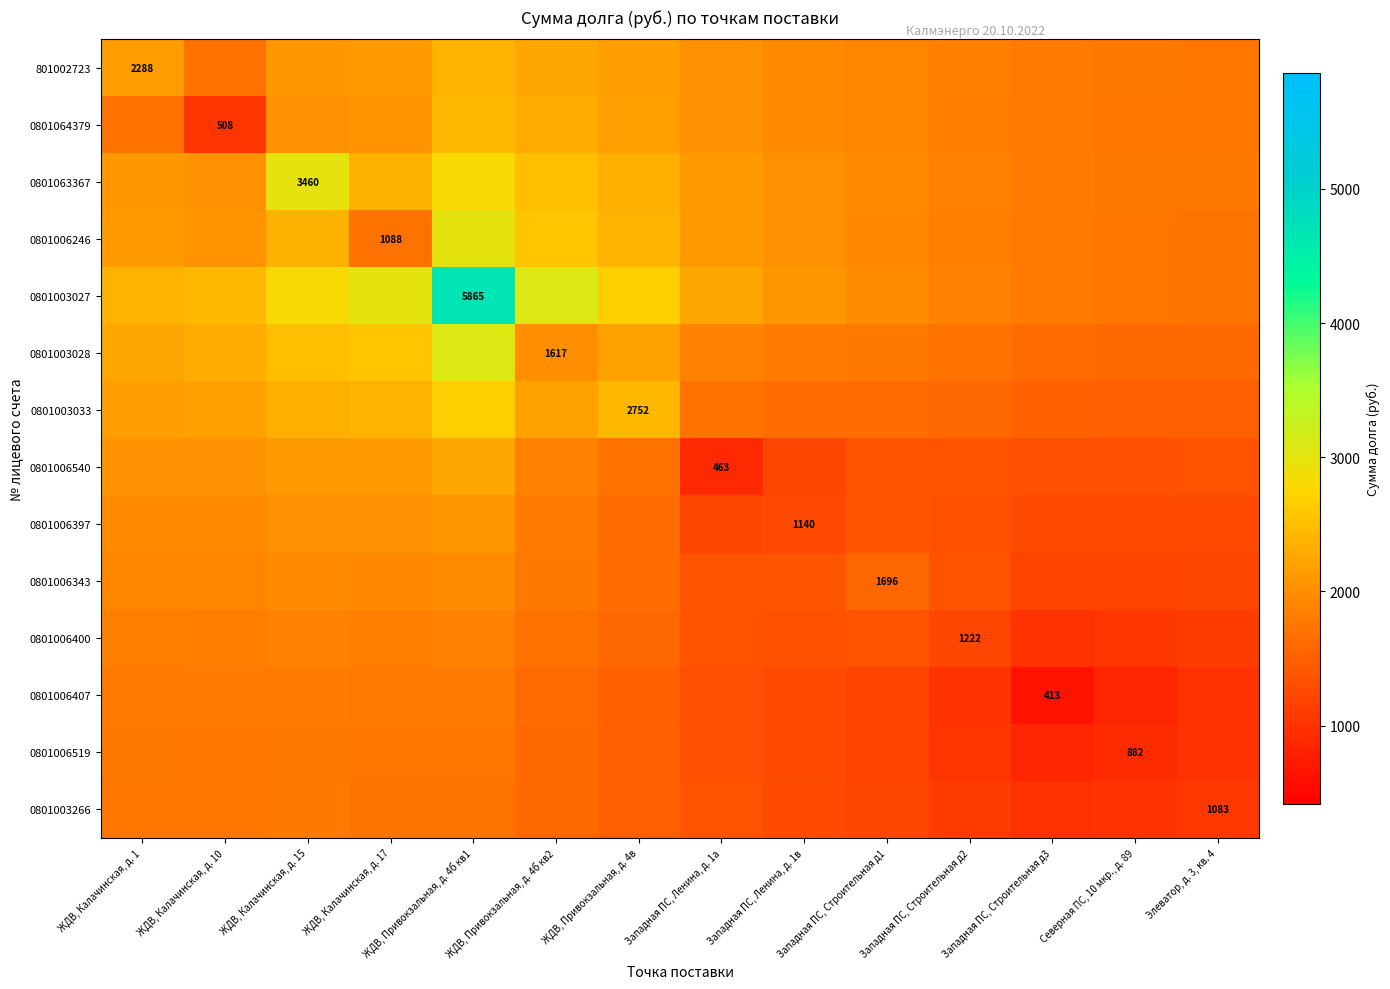

How many series are shown in this chart?

14